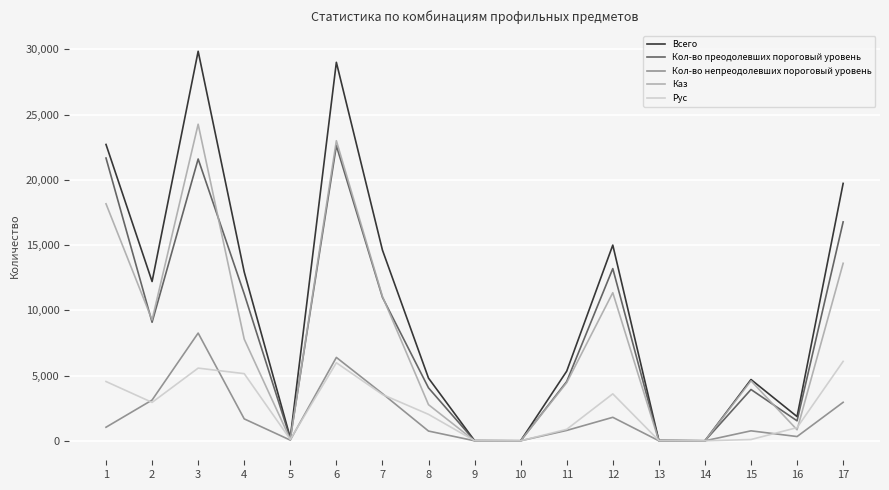

Which series has the largest range (max minus min)?

Всего